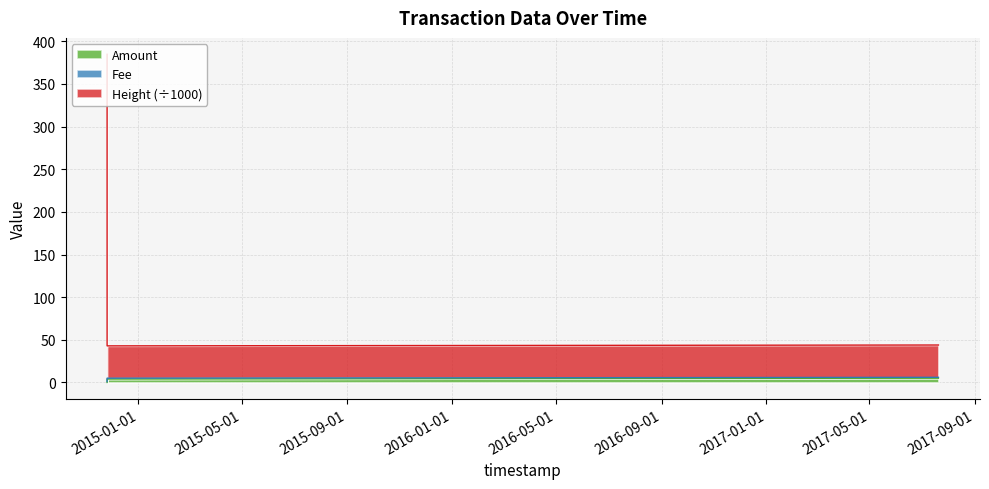

Is it true that Amount equals 4.0 at 2014-11-25 10:51:43?

True